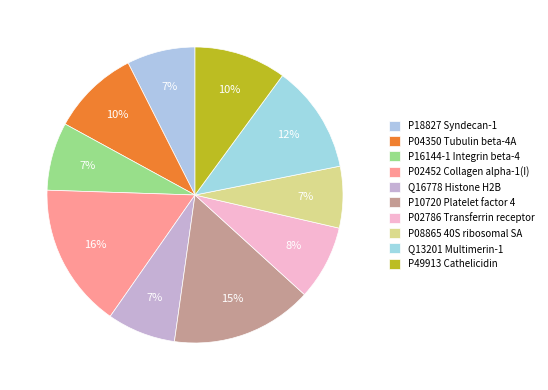

How many slices are in this pie chart?

10